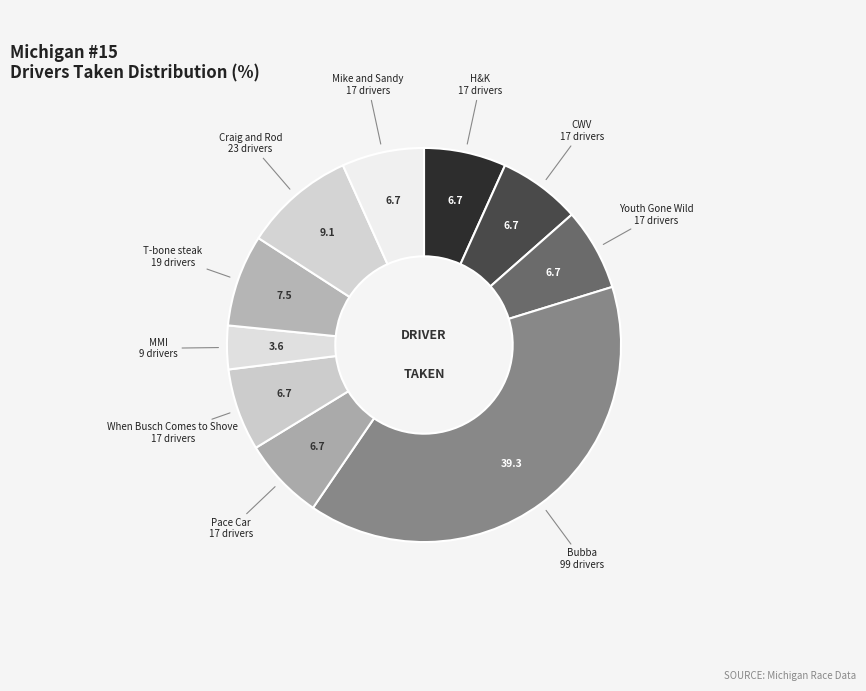

Does any single category account for the majority?

No